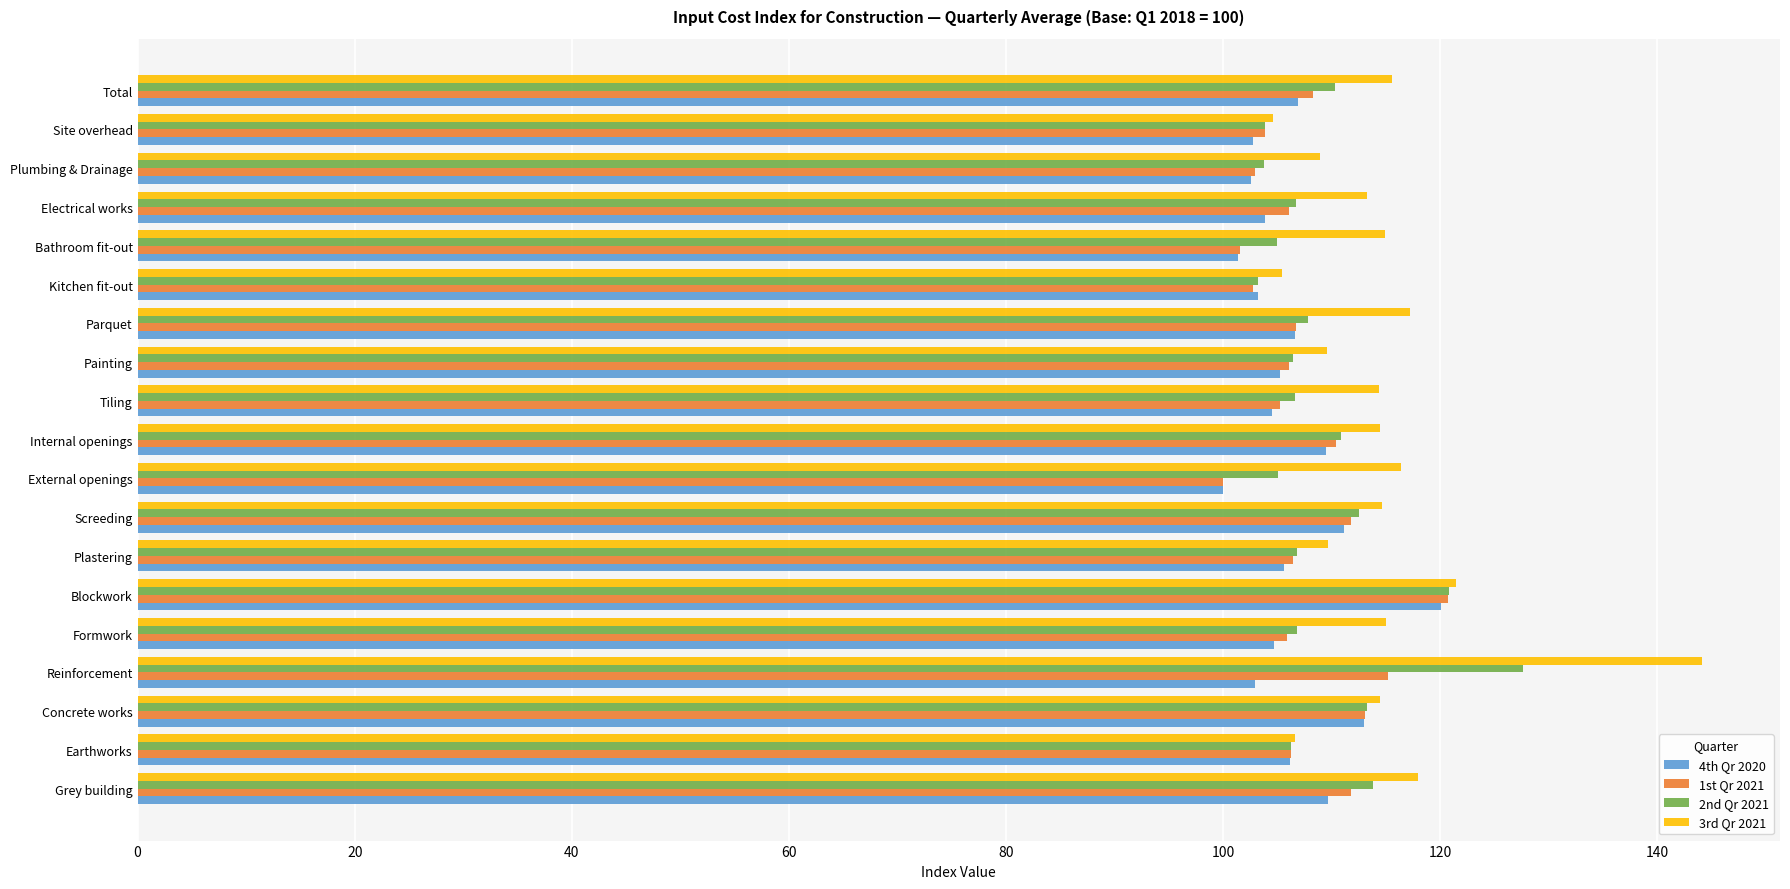

Which category has the highest value in the 2nd Qr 2021 series?

Reinforcement